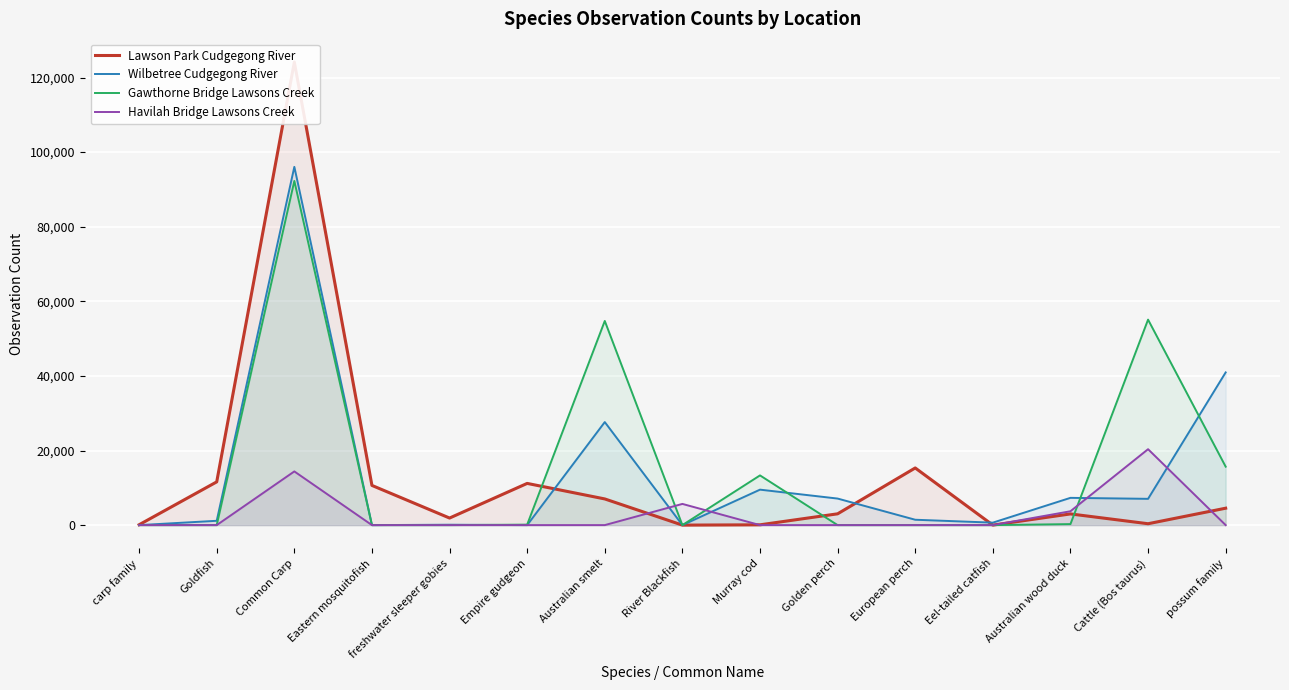

At how many categories does at least one series exceed 8617?

9